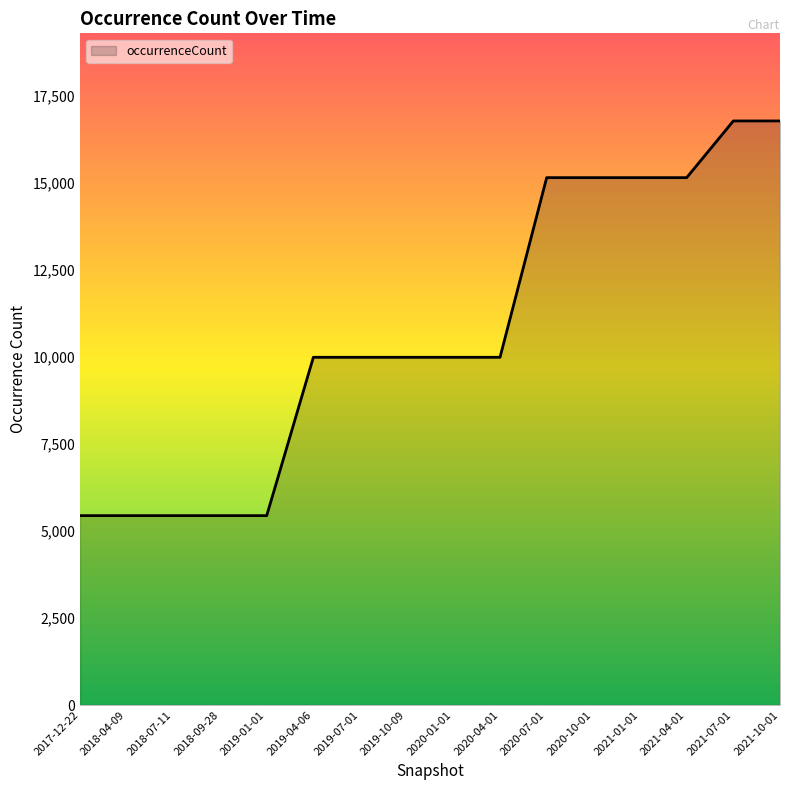

Between 2020-04-01 and 2017-12-22, which is larger?

2020-04-01